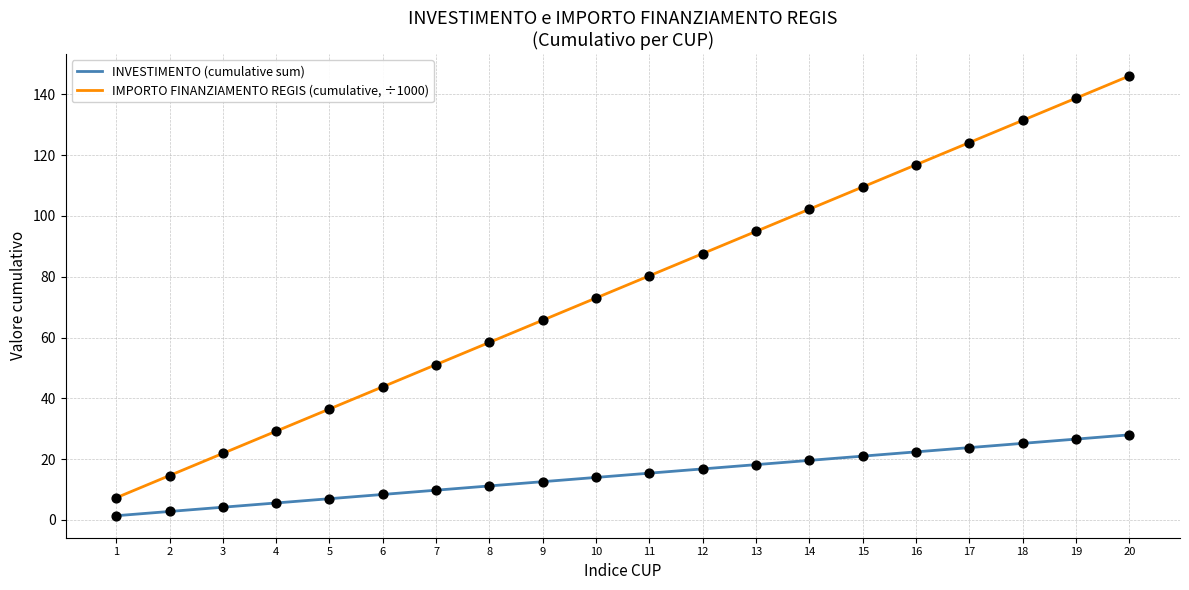

What is the total value across all series at 12?

104.4